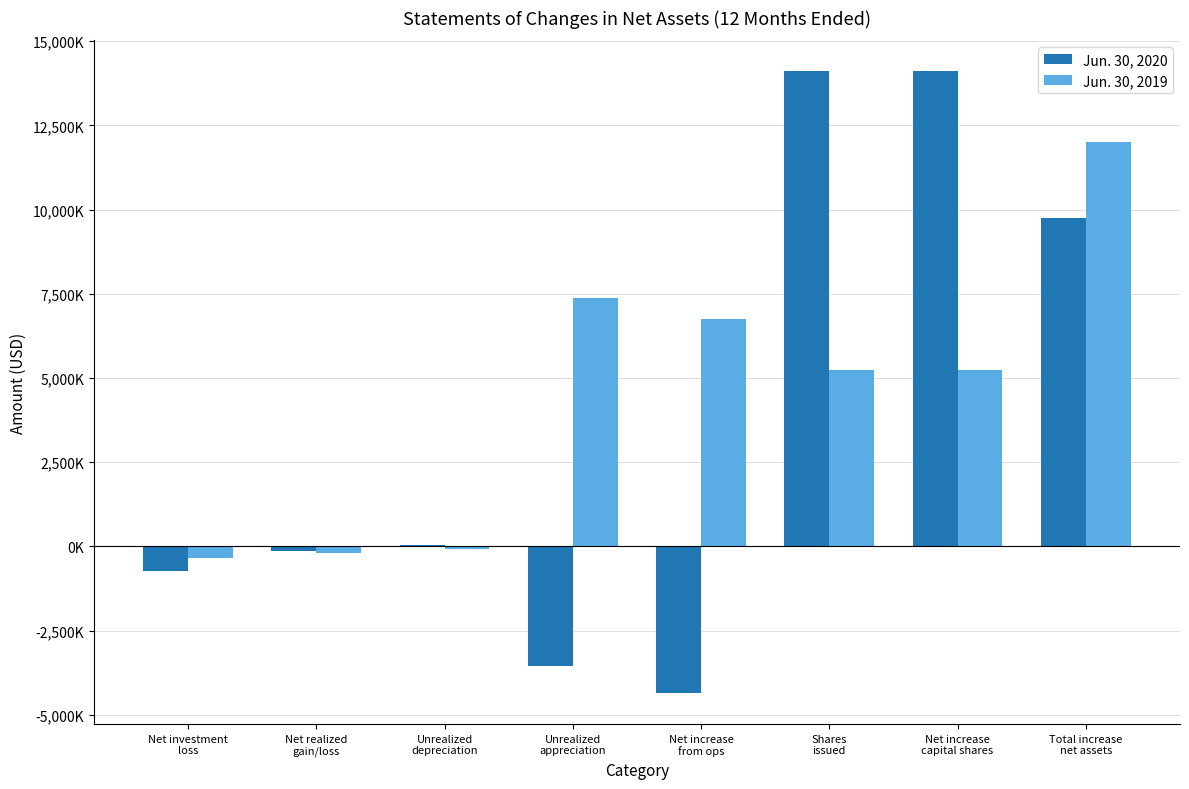

What is the difference between the maximum and second lowest values in the Jun. 30, 2019 series?

12191000